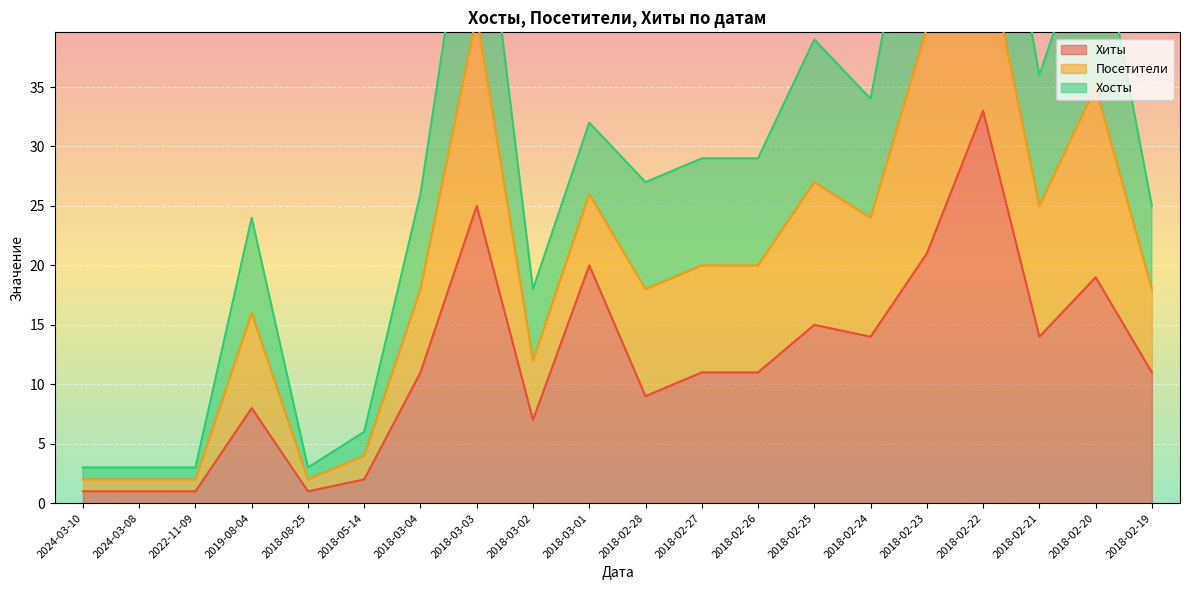

True or false: Хиты and Хосты intersect in this chart.

False